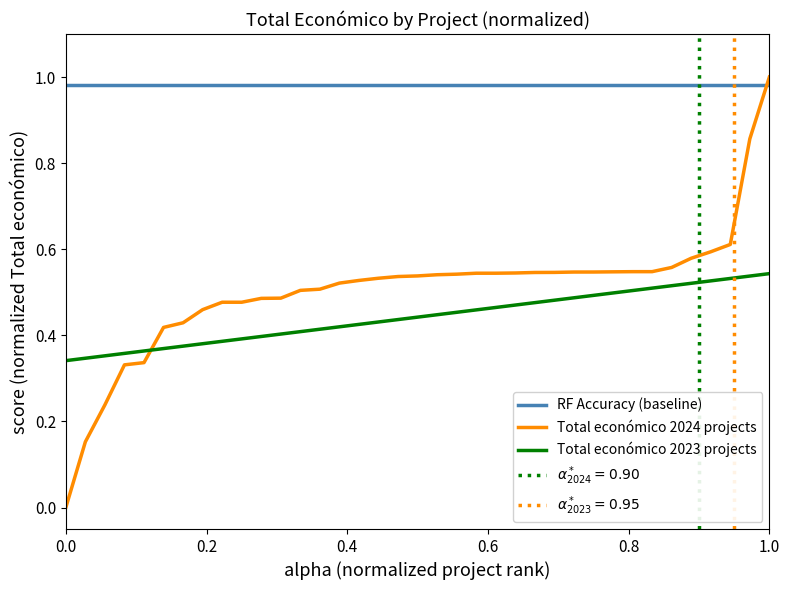

Reading left to right, what are all the values shown in this chart?

RF Accuracy (baseline): 1.0	1.0	1.0	1.0	1.0	1.0	1.0	1.0	1.0	1.0	1.0	1.0	1.0	1.0	1.0	1.0	1.0	1.0	1.0	1.0	1.0	1.0	1.0	1.0	1.0	1.0	1.0	1.0	1.0	1.0	1.0	1.0	1.0	1.0	1.0	1.0	1.0
Total económico 2024 projects: 0.0	0.2	0.2	0.3	0.3	0.4	0.4	0.5	0.5	0.5	0.5	0.5	0.5	0.5	0.5	0.5	0.5	0.5	0.5	0.5	0.5	0.5	0.5	0.5	0.5	0.5	0.5	0.5	0.5	0.5	0.5	0.6	0.6	0.6	0.6	0.9	1.0
Total económico 2023 projects: 0.3	0.3	0.4	0.4	0.4	0.4	0.4	0.4	0.4	0.4	0.4	0.4	0.4	0.4	0.4	0.4	0.4	0.4	0.4	0.4	0.5	0.5	0.5	0.5	0.5	0.5	0.5	0.5	0.5	0.5	0.5	0.5	0.5	0.5	0.5	0.5	0.5